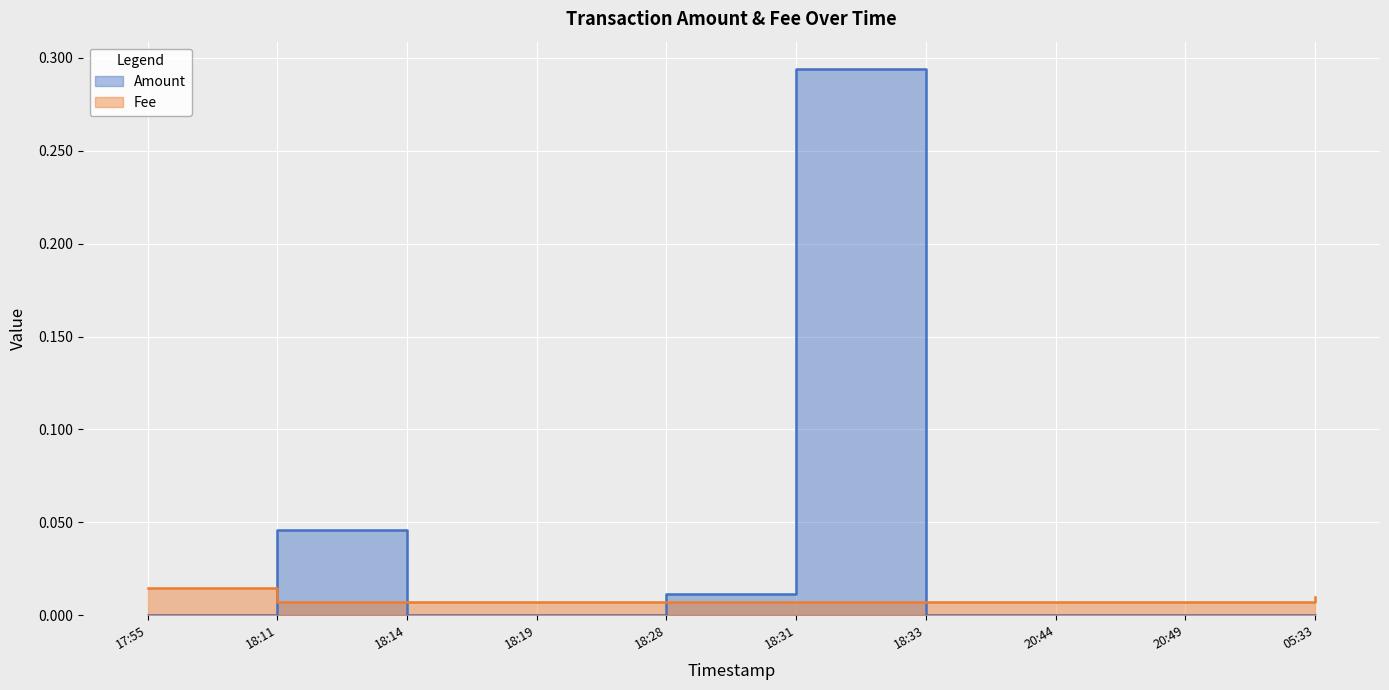

What is the label of the 2nd point from the left?

18:11